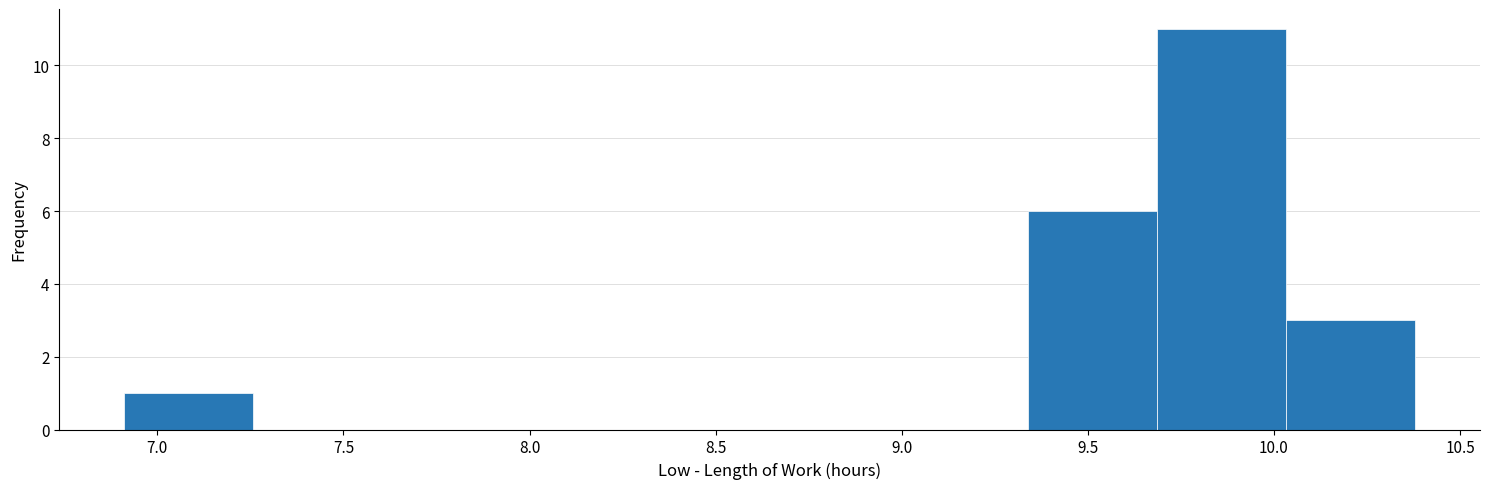

Reading left to right, transcribe this chart: for each bar, give the range it covers on the x-axis and its height. Neither the bar edges nor the heights are printed on the chart, so give them approximately, as read against the axes.

6.90 to 7.25: 1
7.25 to 7.60: 0
7.60 to 7.95: 0
7.95 to 8.30: 0
8.30 to 8.65: 0
8.65 to 9.00: 0
9.00 to 9.35: 0
9.35 to 9.70: 6
9.70 to 10.05: 11
10.05 to 10.40: 3